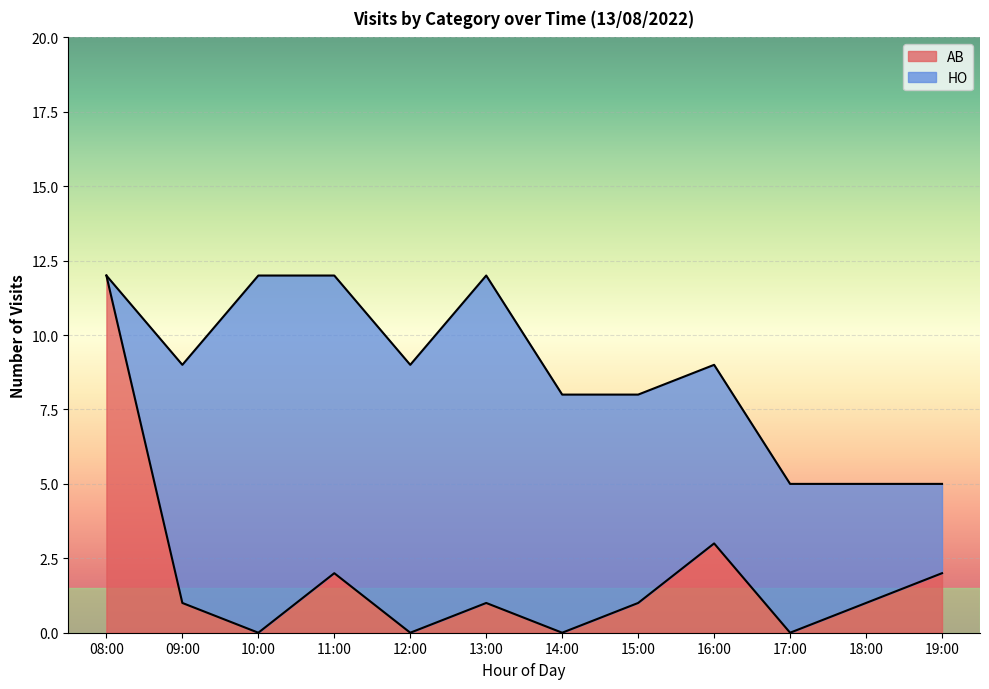

Is it true that the value at 17:00 is -8?

False